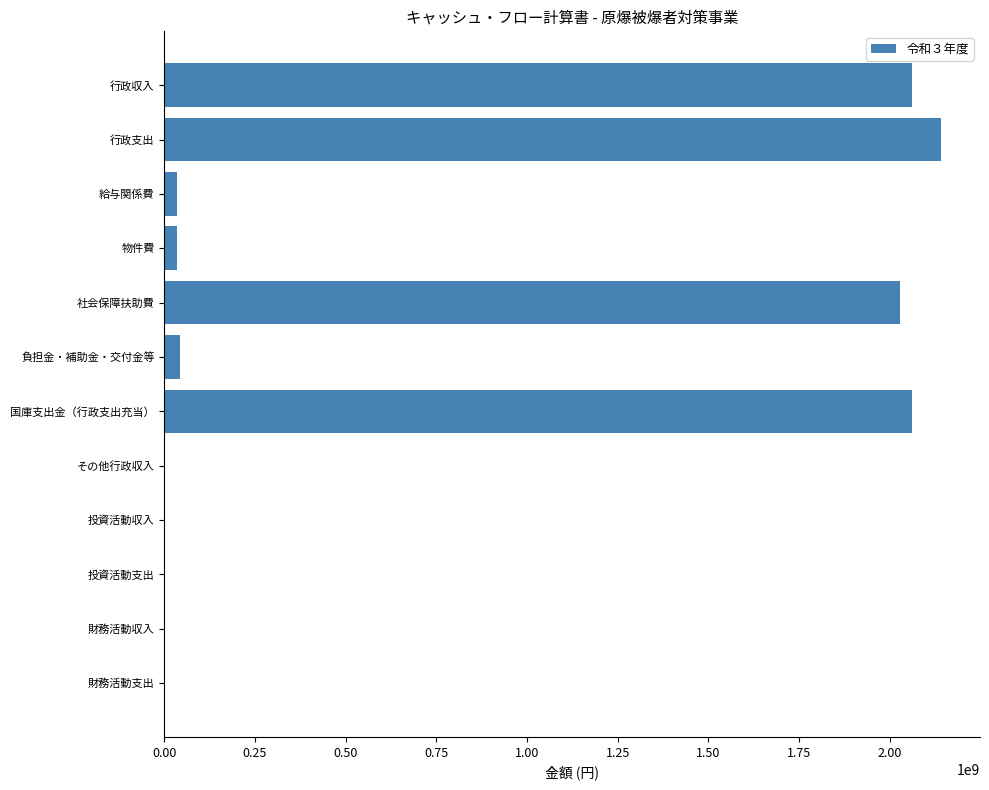

What is the maximum value shown in the chart?

2142019276